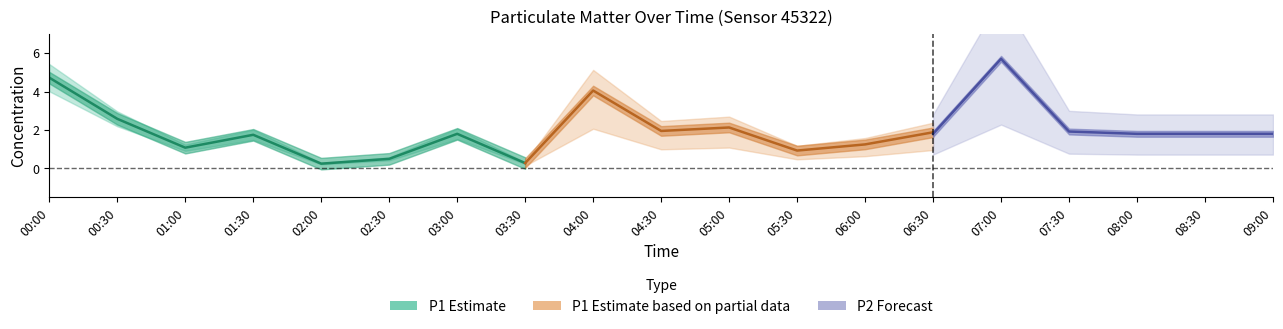

What is the maximum value for P1?

4.7